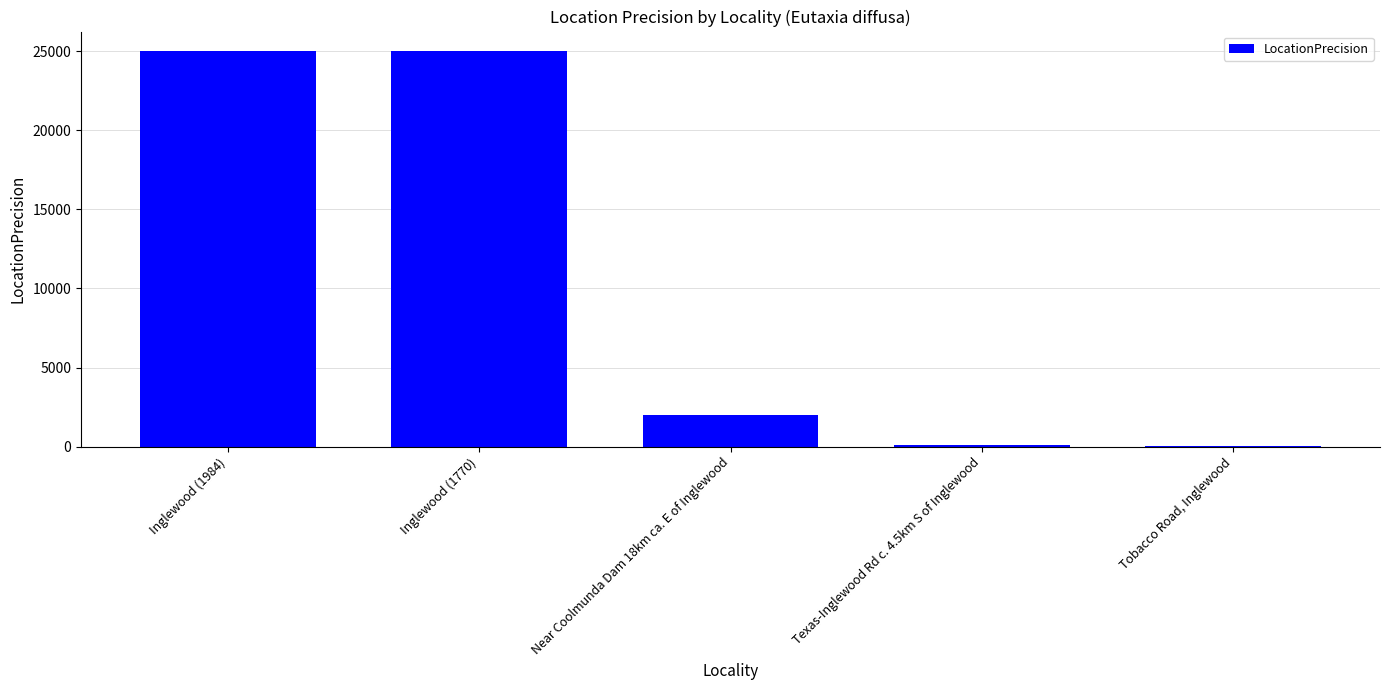

Approximately how many times larger is the value at Tobacco Road, Inglewood compared to Texas-Inglewood Rd c. 4.5km S of Inglewood?

0.5